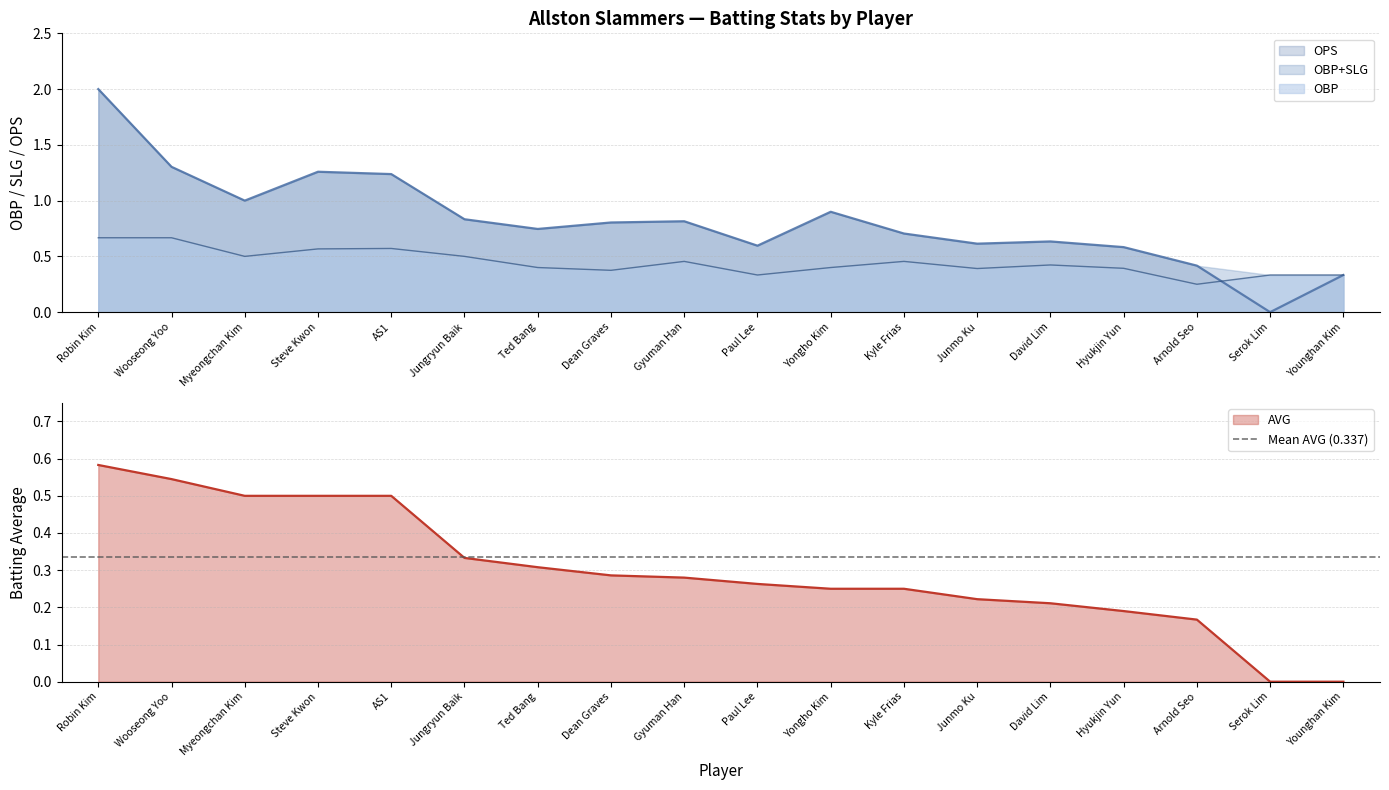

Is it true that OPS equals 0.6 at Junmo Ku?

True